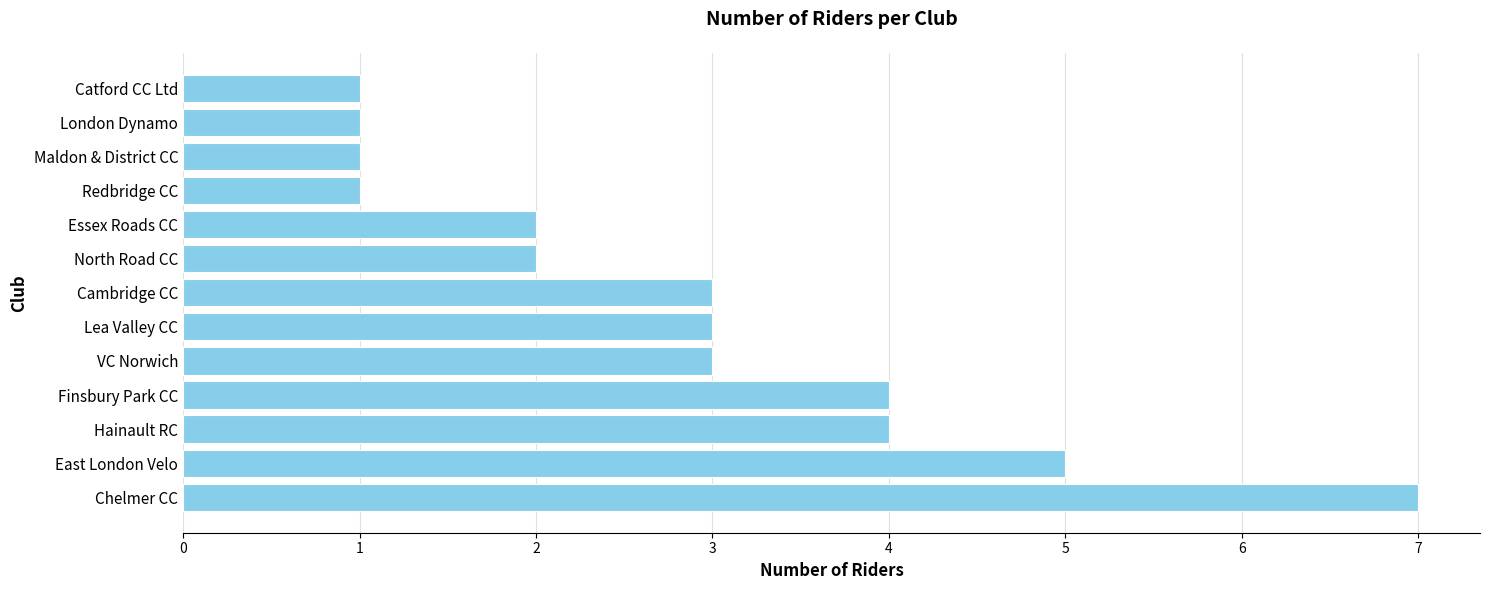

The value at Lea Valley CC is 3. True or false?

True